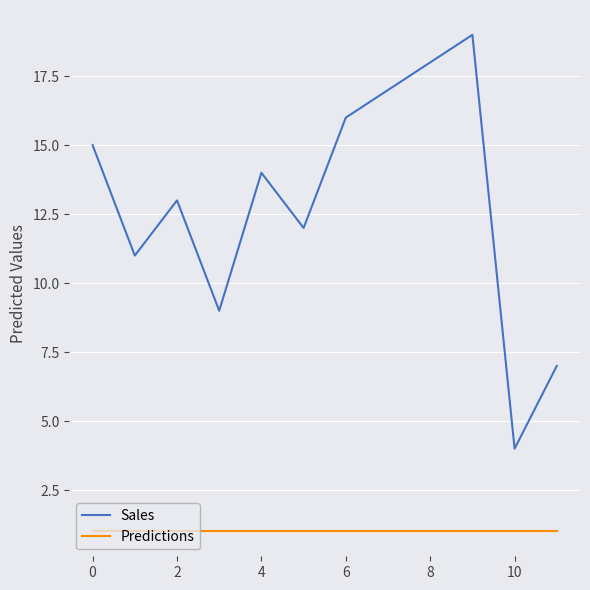

Rank the series by their maximum value, from highest to lowest.

Sales, Predictions